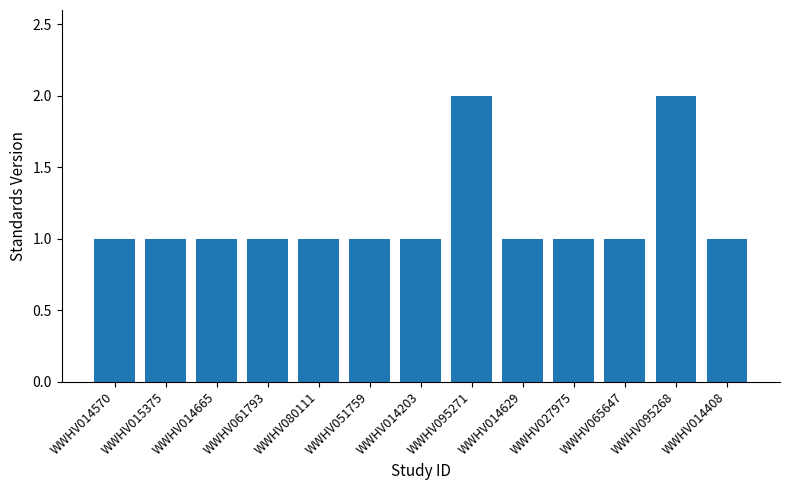

What is the sum of all values?

15